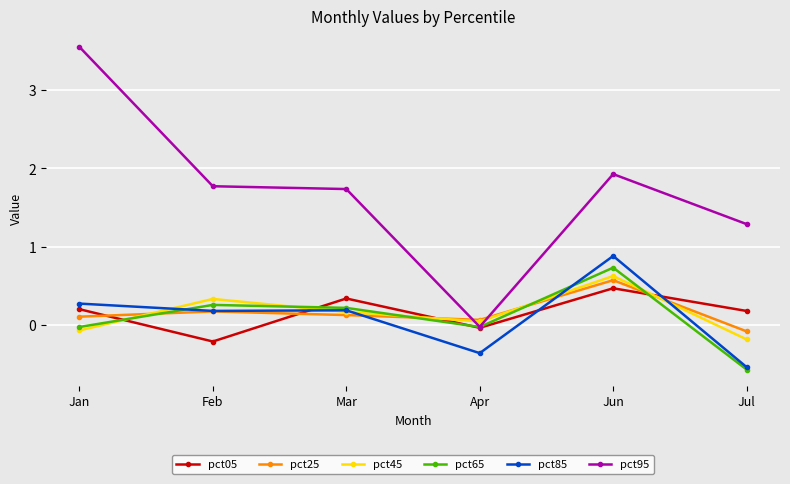

At how many categories does at least one series exceed 0?

6